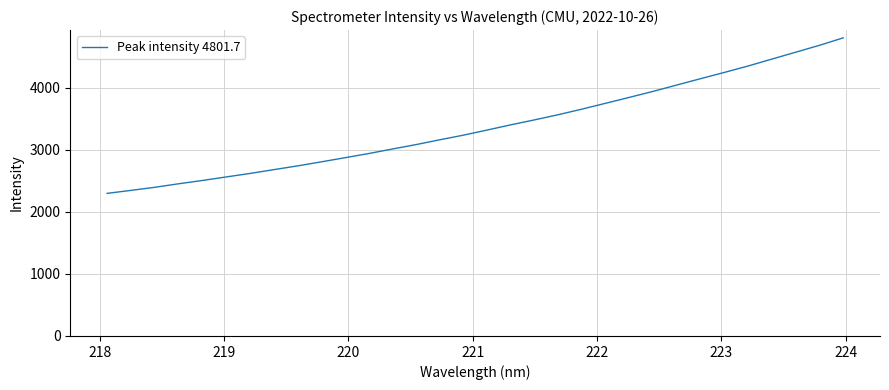

What is the minimum value shown in the chart?

2296.5